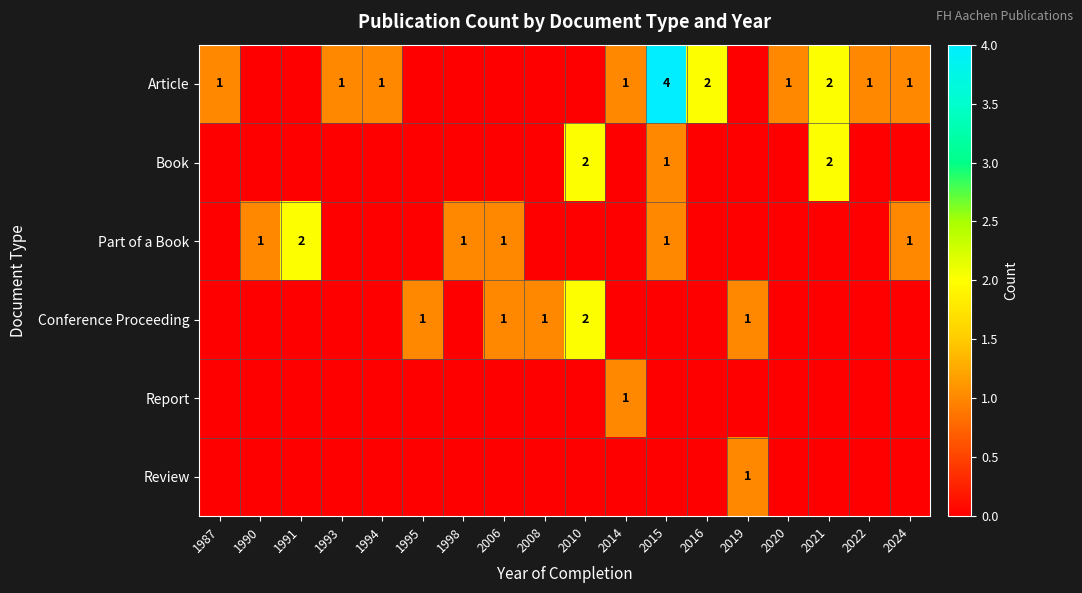

What is the difference between the highest and lowest values at 2016?

2